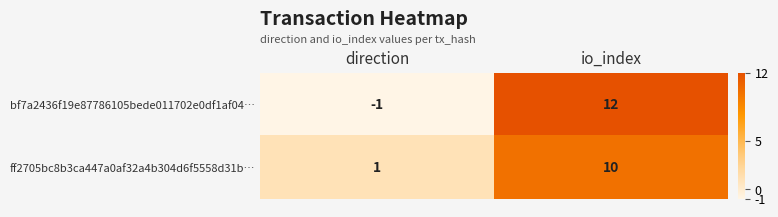

What is the average value of the ff2705bc8b3ca447a0af32a4b304d6f5558d31b… series?

6